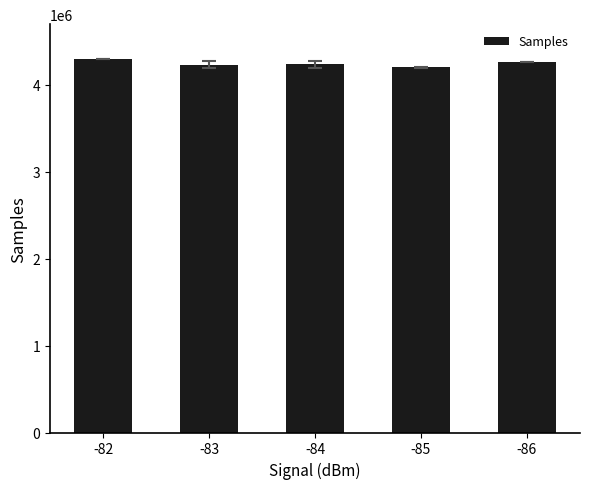

Is it true that the value at -82 is 4297962.0?

True